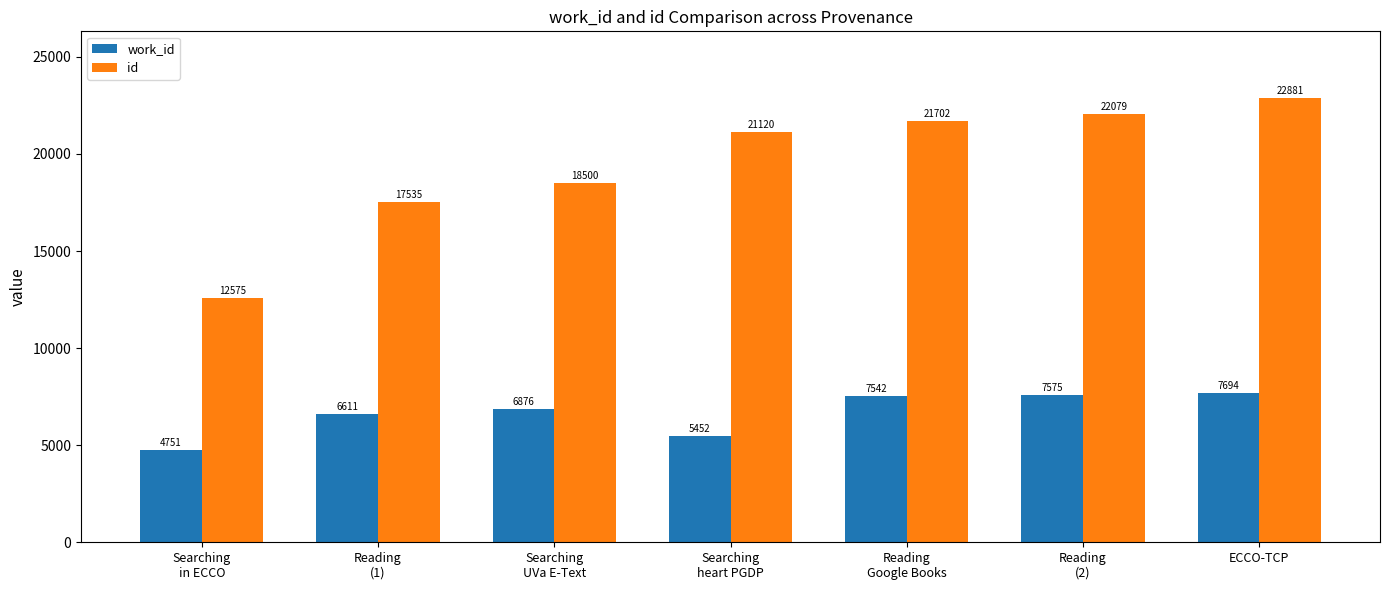

At how many categories does at least one series exceed 13272?

6